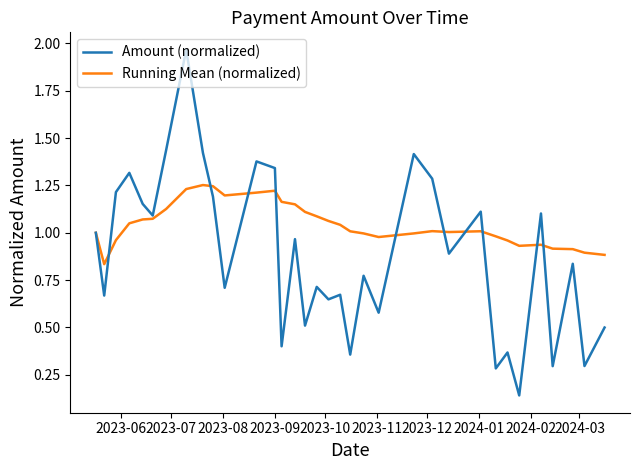

Which series has the largest total across all categories?

Running Mean (normalized)